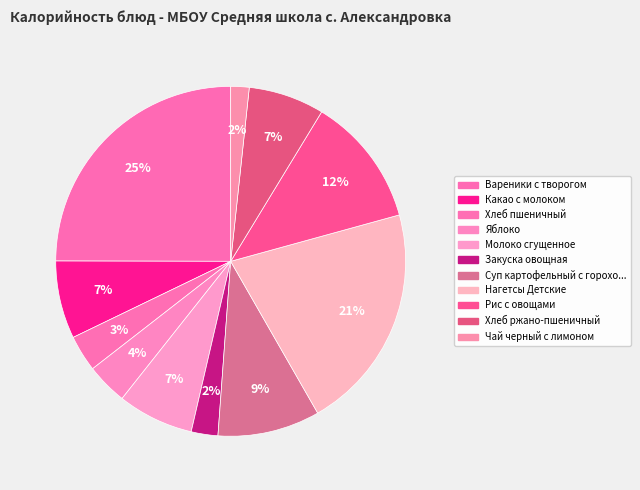

How many slices are in this pie chart?

11